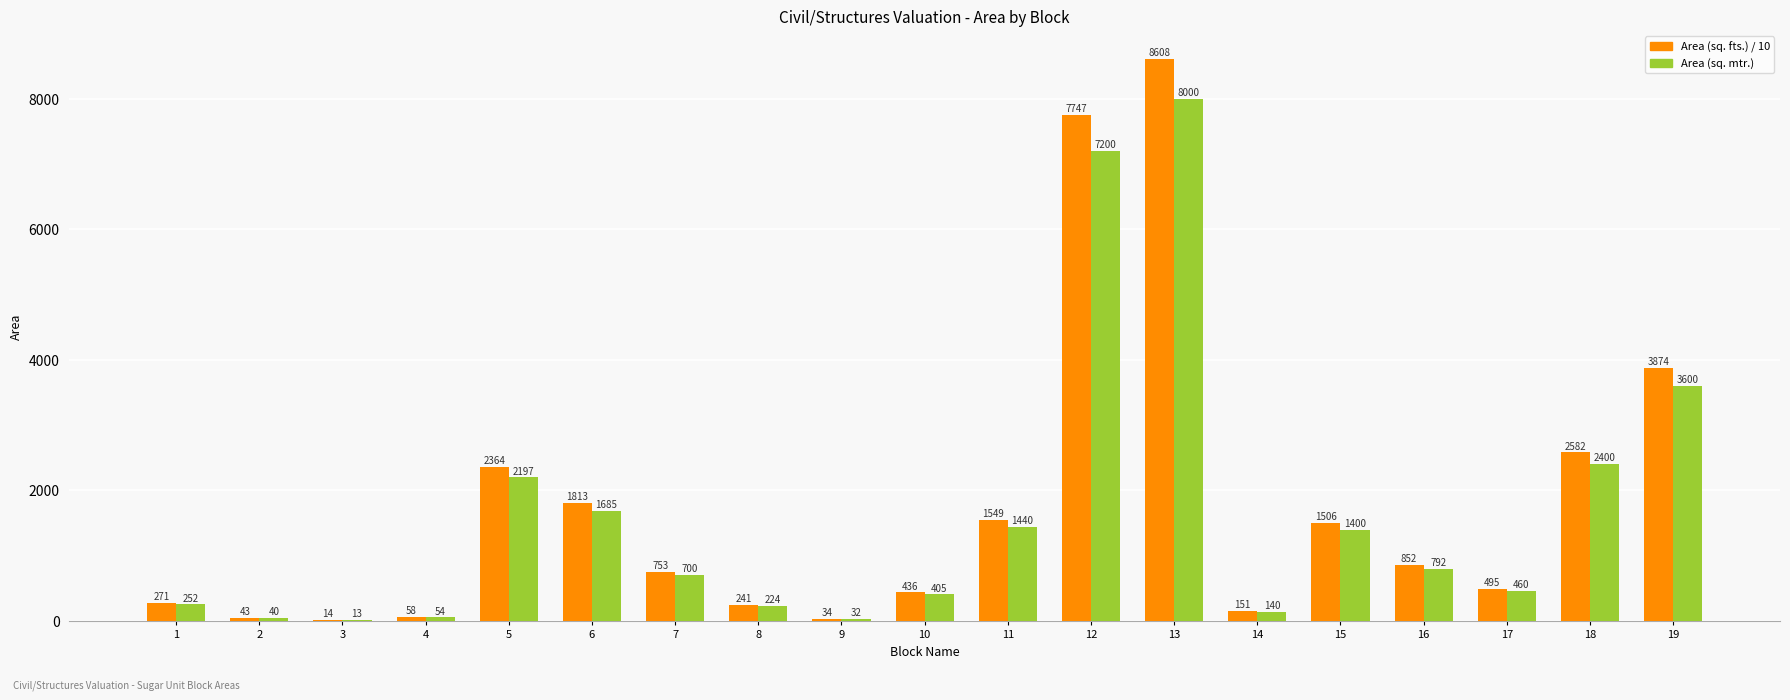

Where does the Area (sq. mtr.) series first go above 700?

5